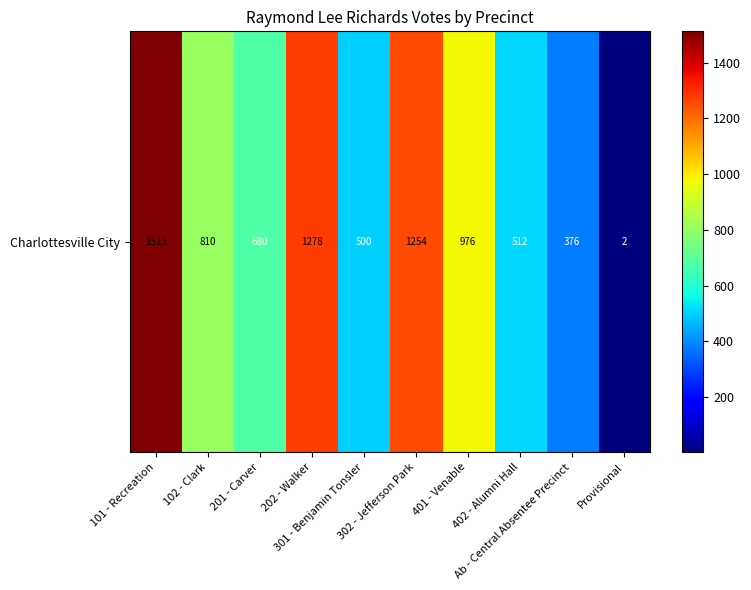

Reading left to right, list all the values displayed in this chart.

101 - Recreation=1513	102 - Clark=810	201 - Carver=680	202 - Walker=1278	301 - Benjamin Tonsler=500	302 - Jefferson Park=1254	401 - Venable=976	402 - Alumni Hall=512	Ab - Central Absentee Precinct=376	Provisional=2